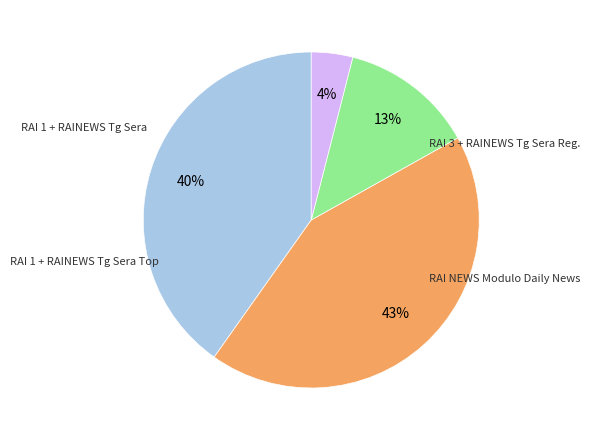

To the nearest percent, what is the average slice percentage?

25%